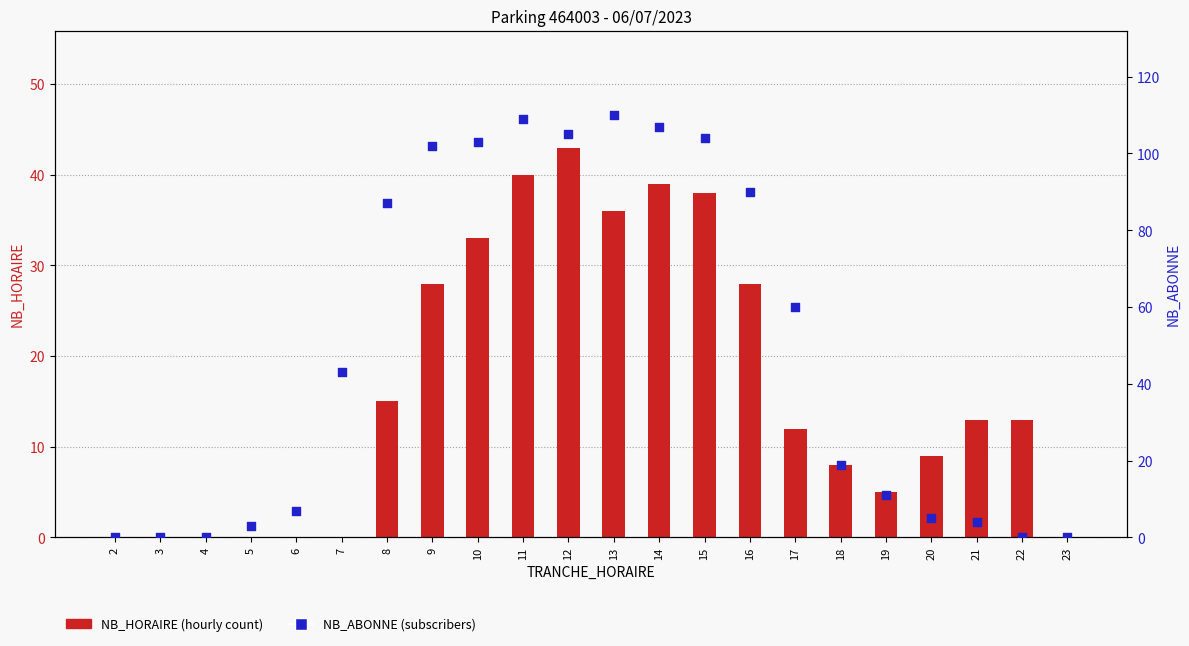

Is the value of NB_ABONNE at 9 greater than the value of NB_HORAIRE at 21?

Yes